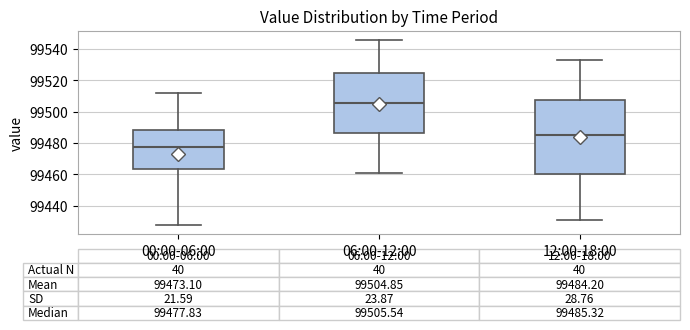

Which box's median line is the highest?

06:00-12:00